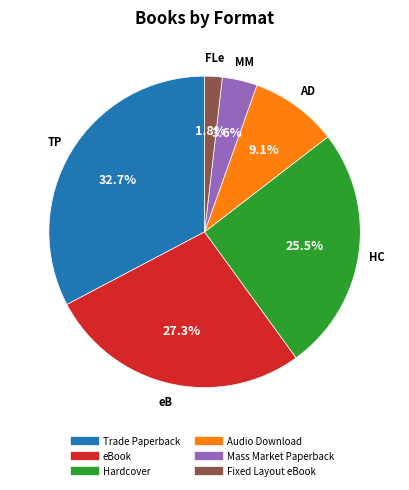

How many segments does this pie chart have?

6